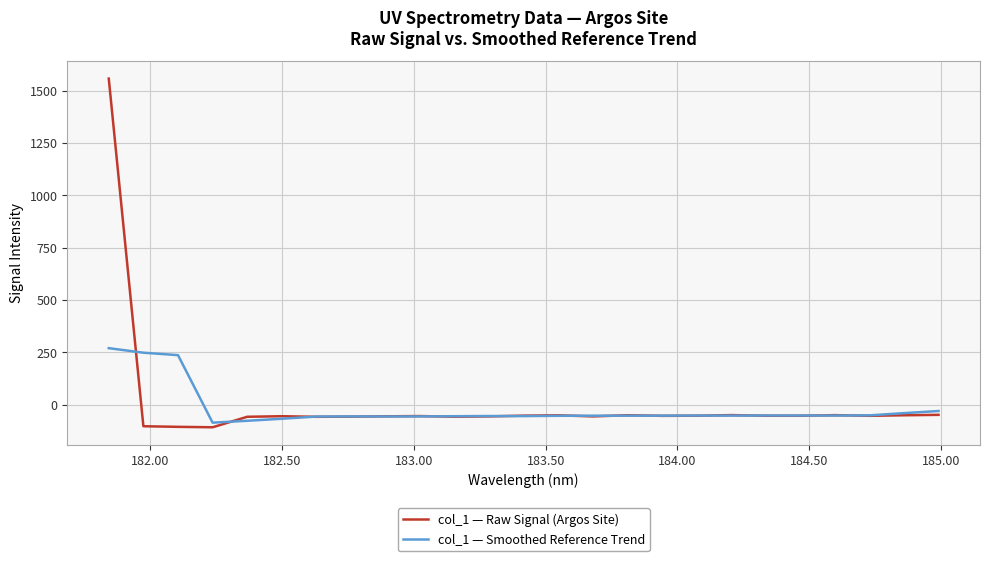

Count the number of categories in the chart.

25